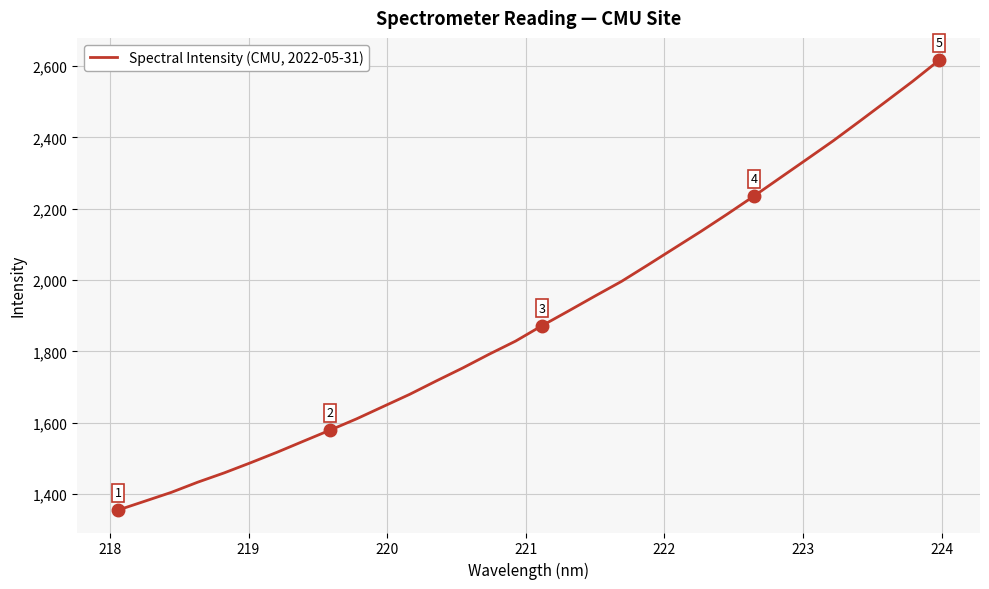

What is the minimum value shown in the chart?

1355.6